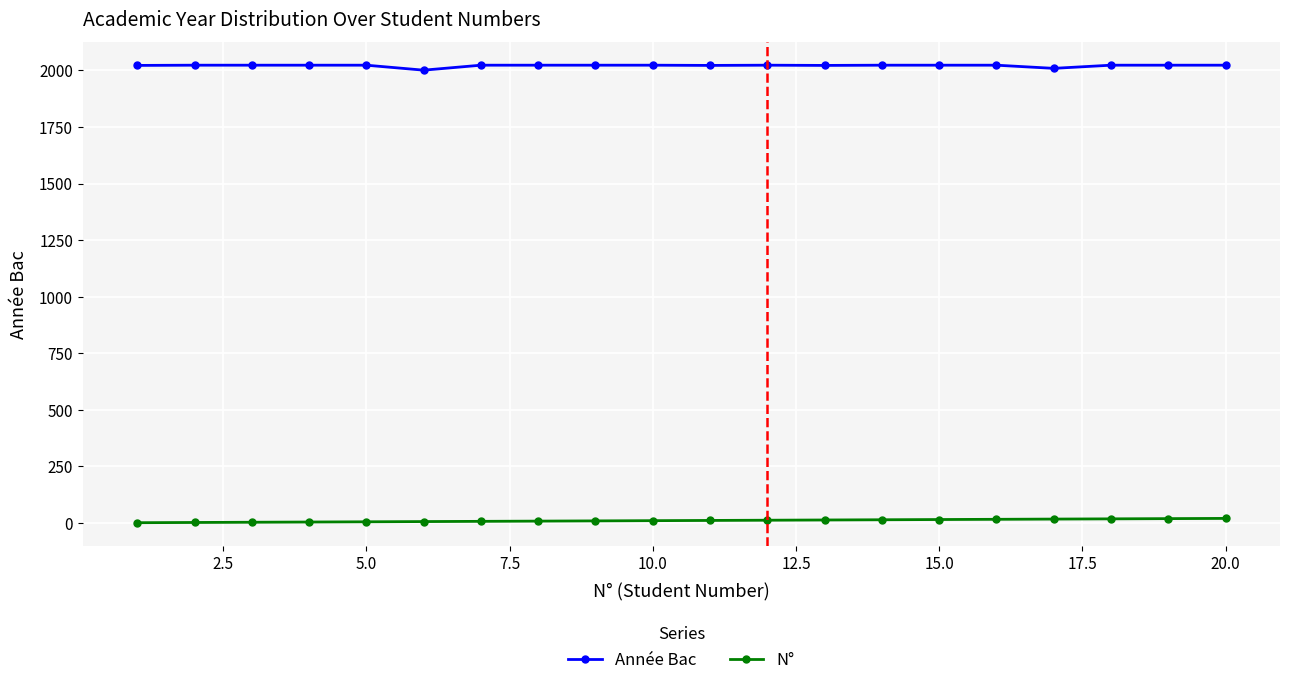

List the series in order of their peak value, highest first.

Année Bac, N°